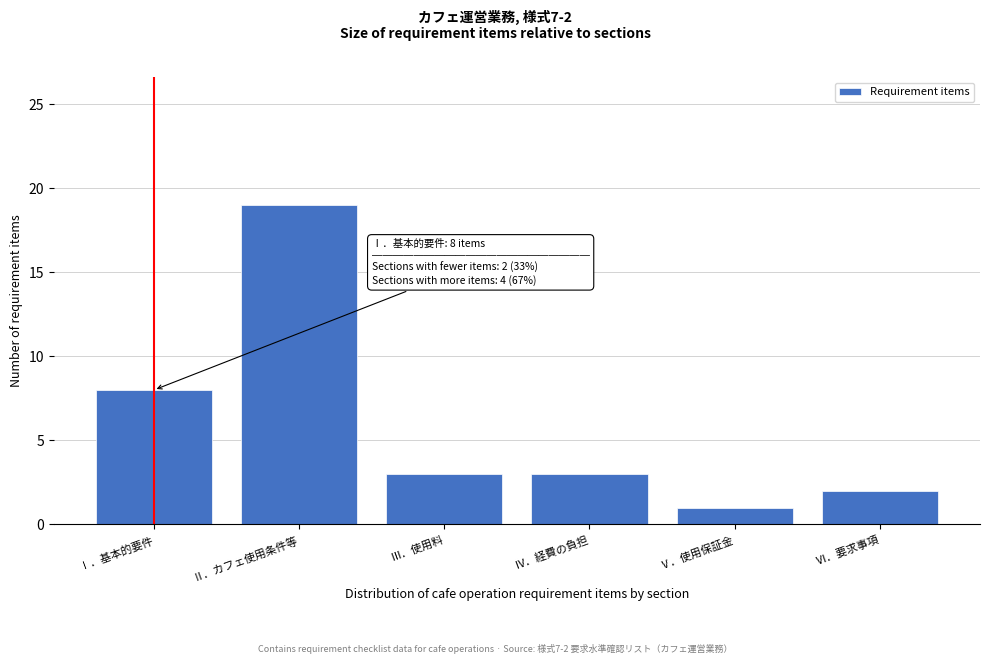

Reading right to left, list all the values displayed in this chart.

Ⅵ．要求事項=2	Ⅴ．使用保証金=1	Ⅳ．経費の負担=3	Ⅲ．使用料=3	Ⅱ．カフェ使用条件等=19	Ⅰ．基本的要件=8